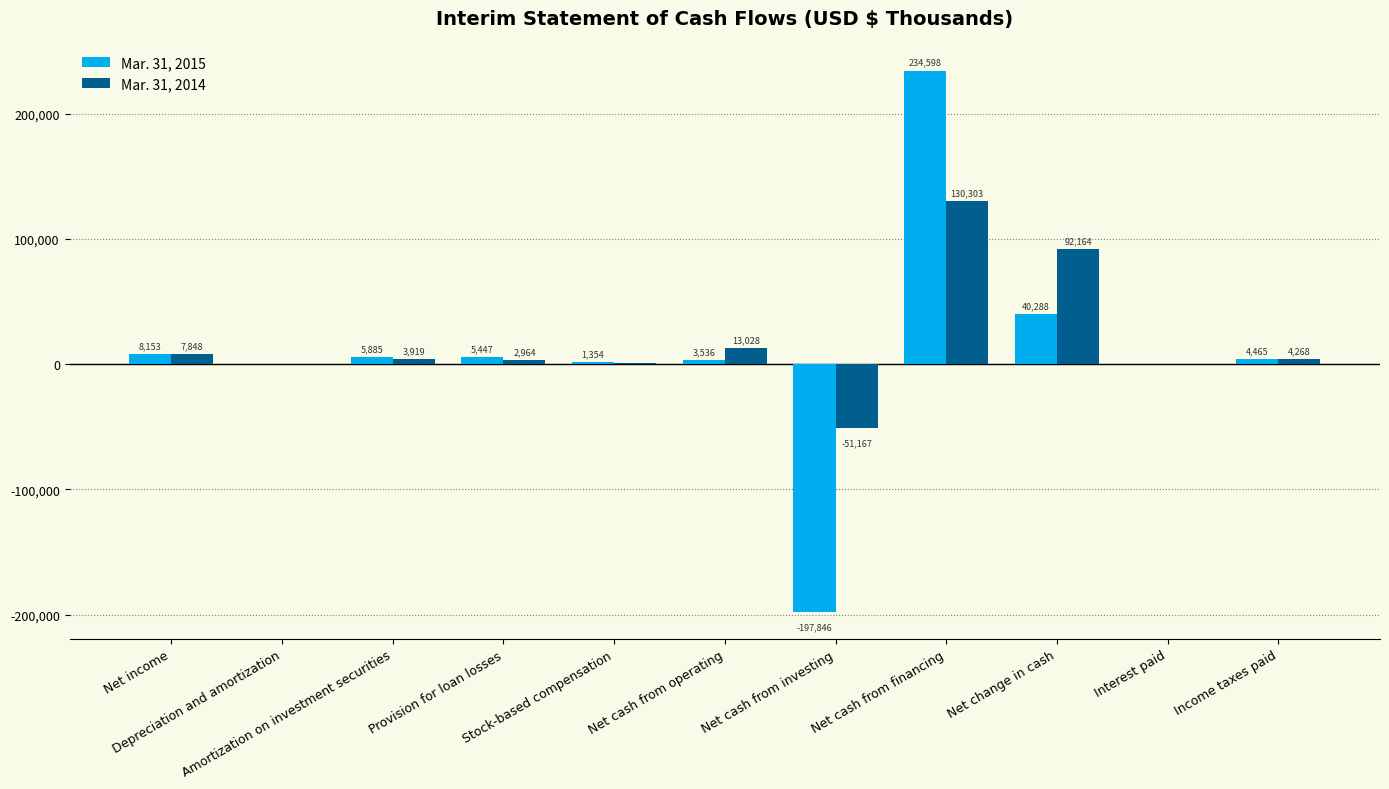

What is the maximum value shown in the chart?

234598